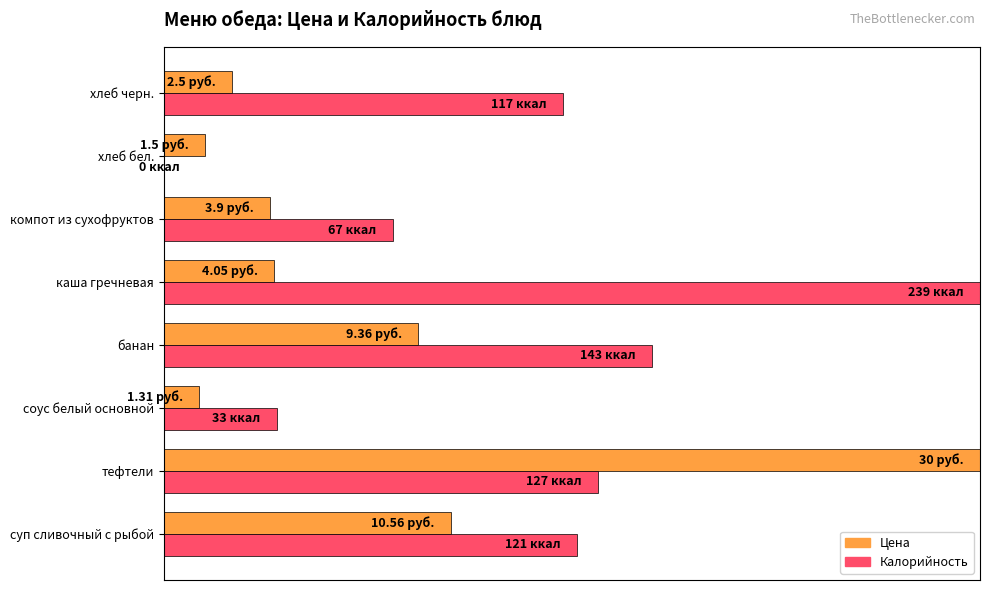

Which series has the largest range (max minus min)?

Калорийность